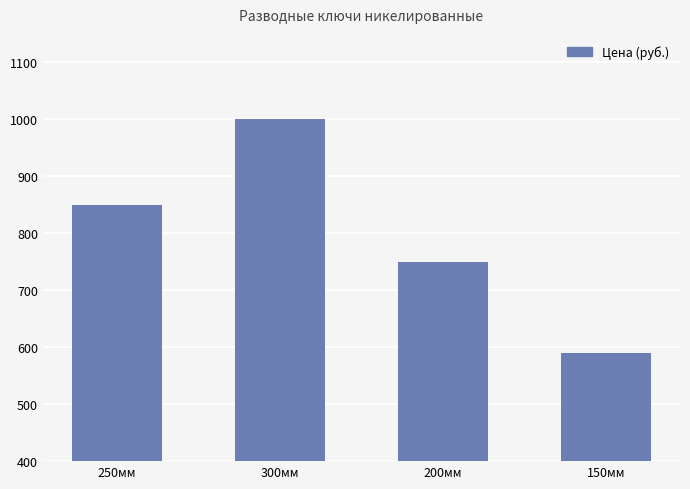

Which label corresponds to the smallest value in the chart?

150мм